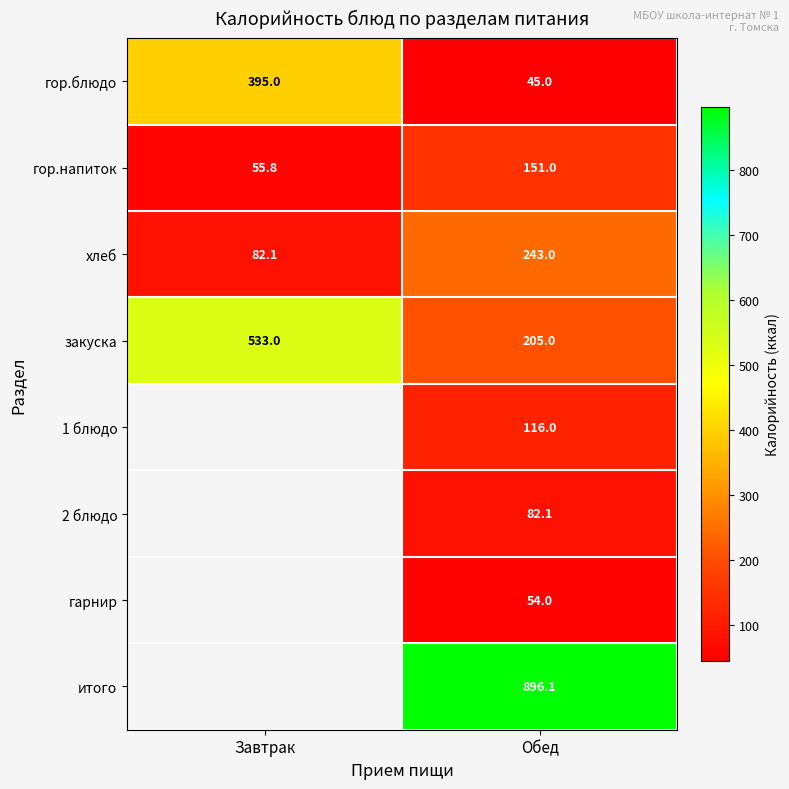

Which category has the lowest value in the хлеб series?

Завтрак